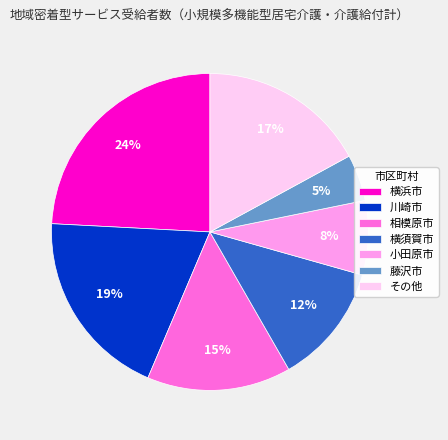

To the nearest percent, what is the difference between the largest and smallest slice percentages?

19%